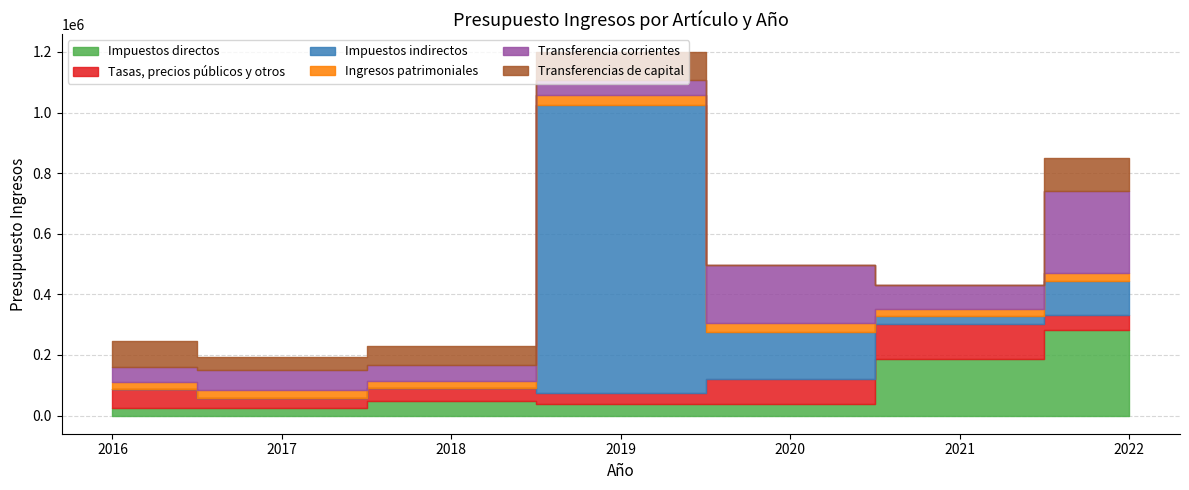

Does the chart have visible grid lines?

Yes